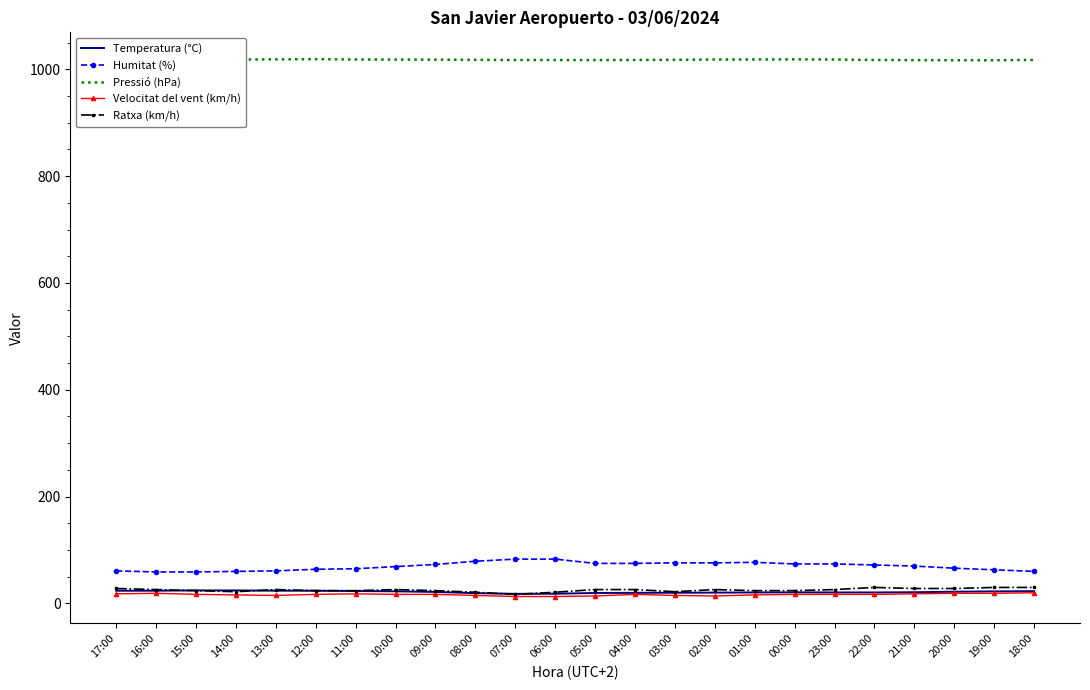

The Velocitat del vent (km/h) series shows 15.0 at 08:00. True or false?

True